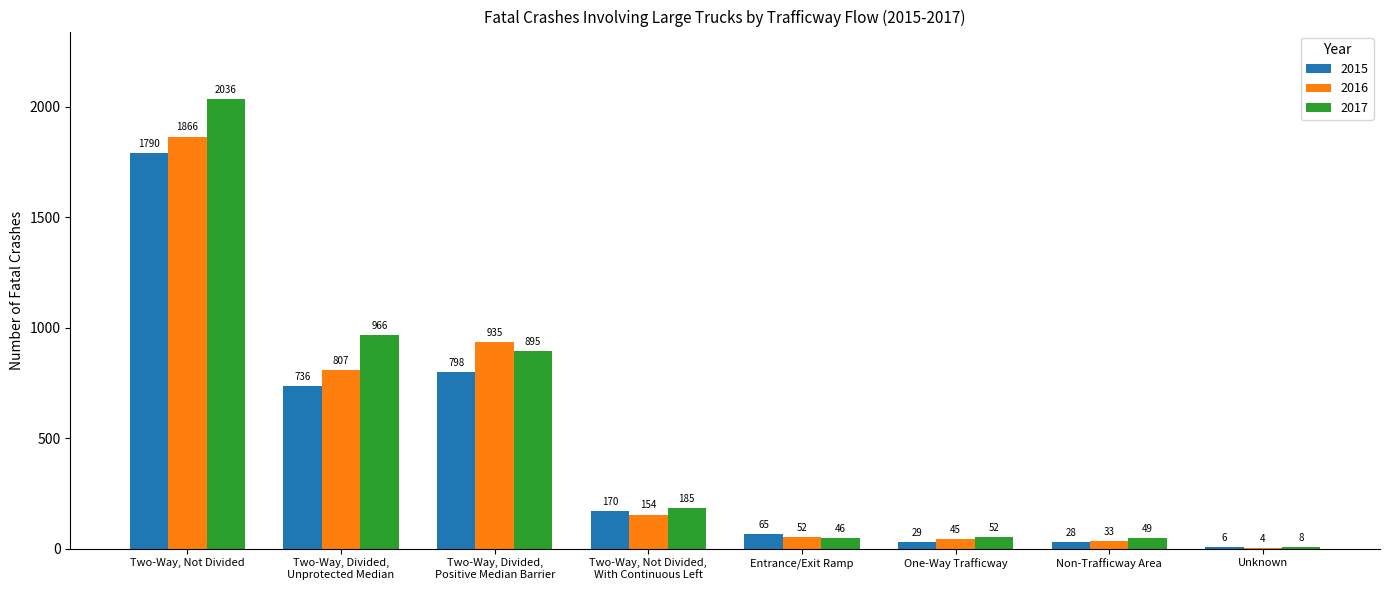

Read the 2015 value at Non-Trafficway Area.

28